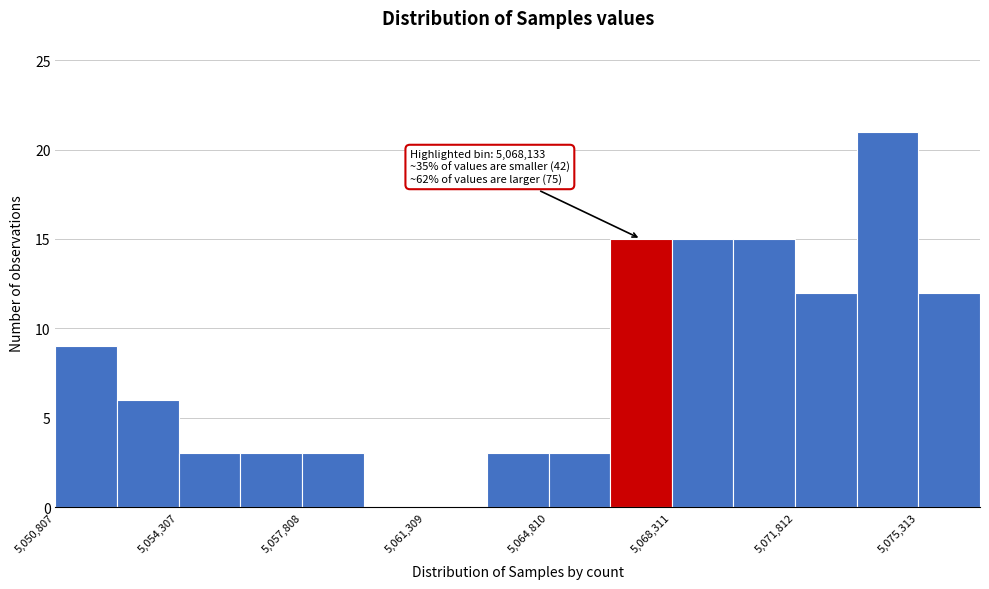

Read against the x-axis, roughly where is the centre of the tallest bar?

5074500